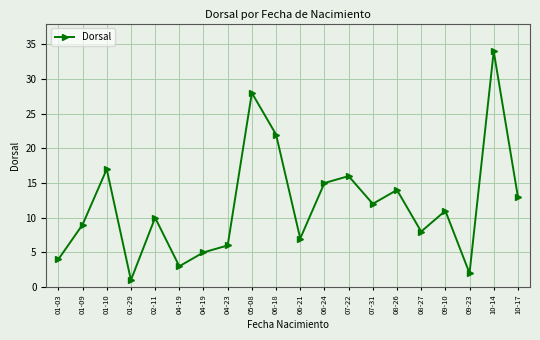

Does the chart display data point markers on the line(s)?

Yes